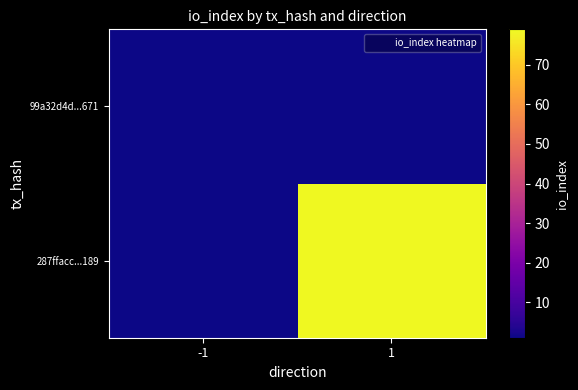

Between -1 and 1, which is larger?

1